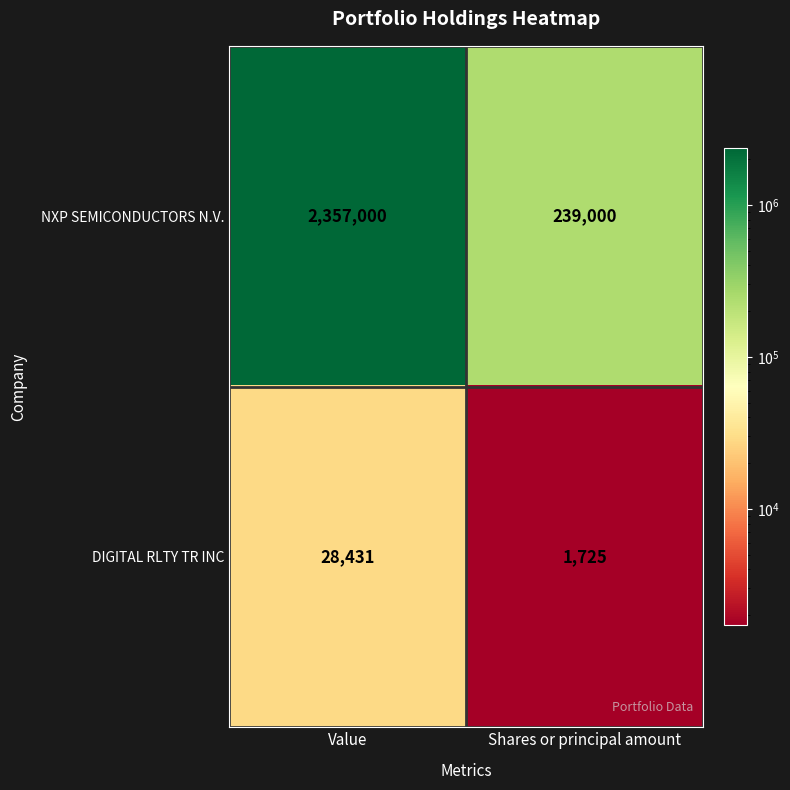

Reading left to right, transcribe all the data shown in this chart.

NXP SEMICONDUCTORS N.V.: Value=2357000	Shares or principal amount=239000
DIGITAL RLTY TR INC: Value=28431	Shares or principal amount=1725